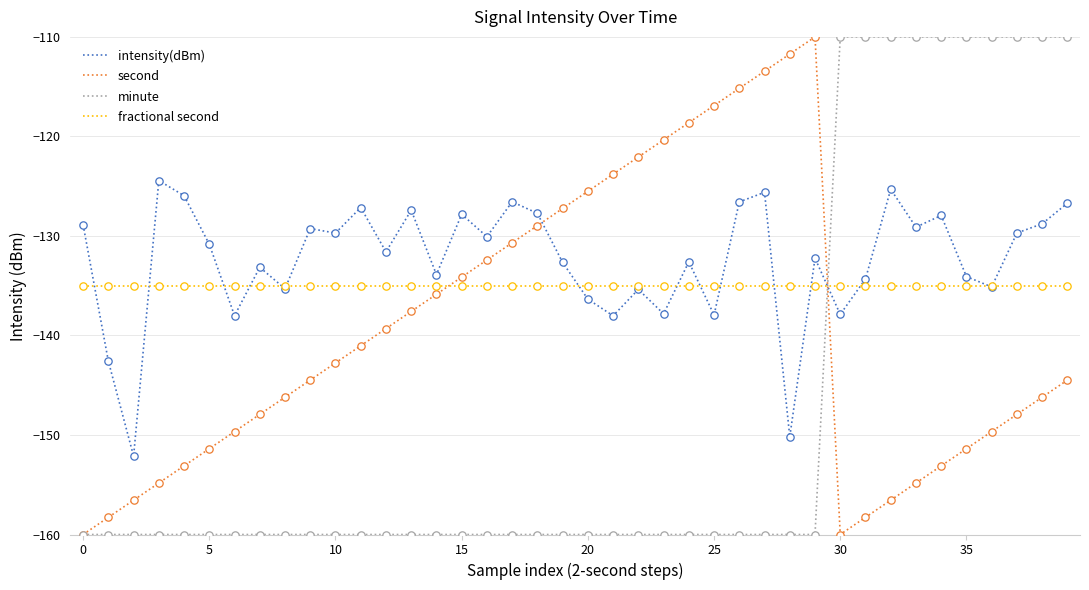

Which series has the largest total across all categories?

intensity(dBm)